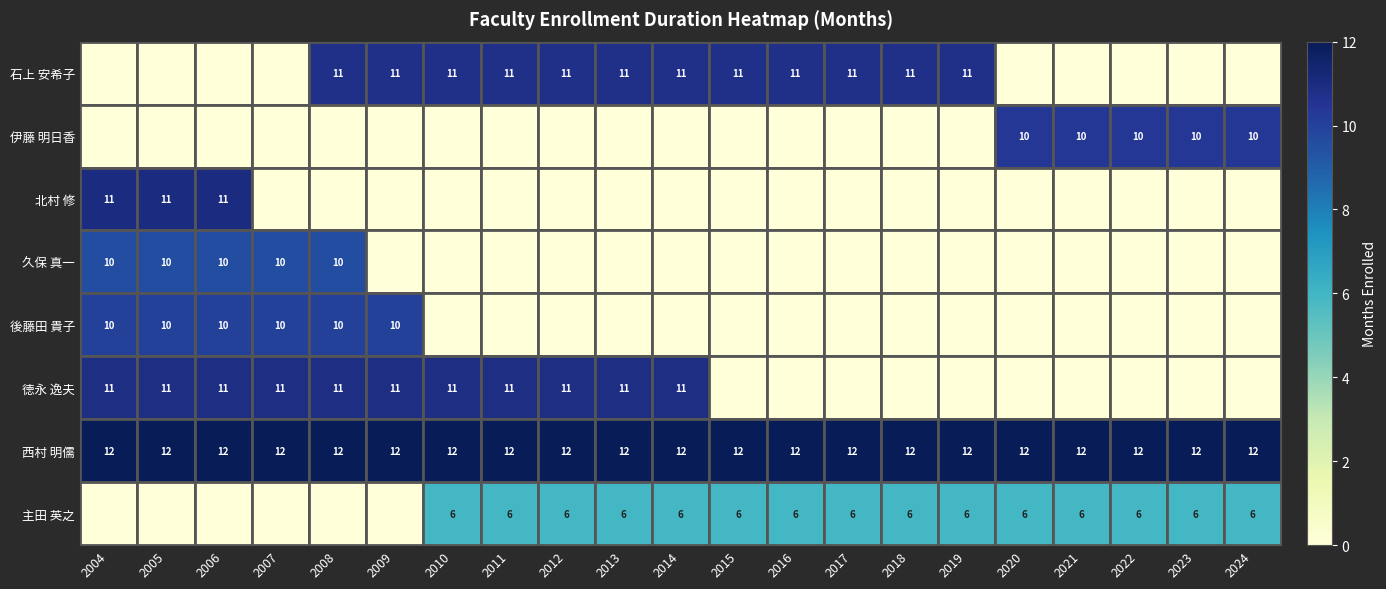

What is the sum of all 西村 明儒 values?

252